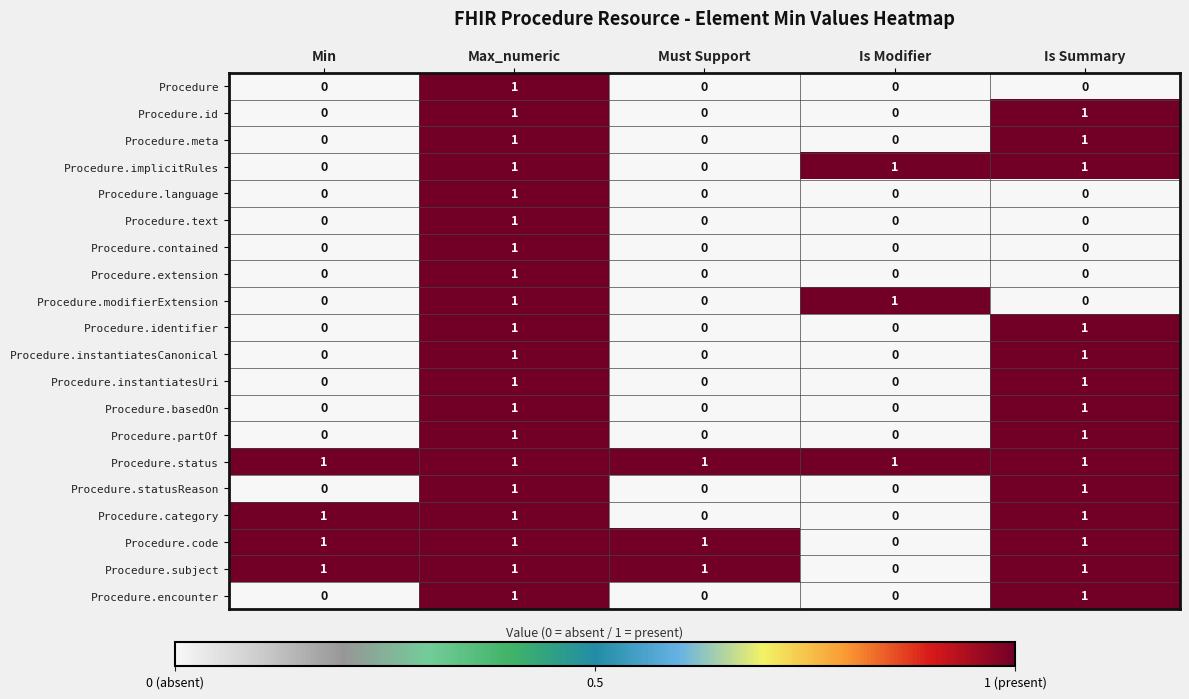

What is the maximum value shown in the chart?

1